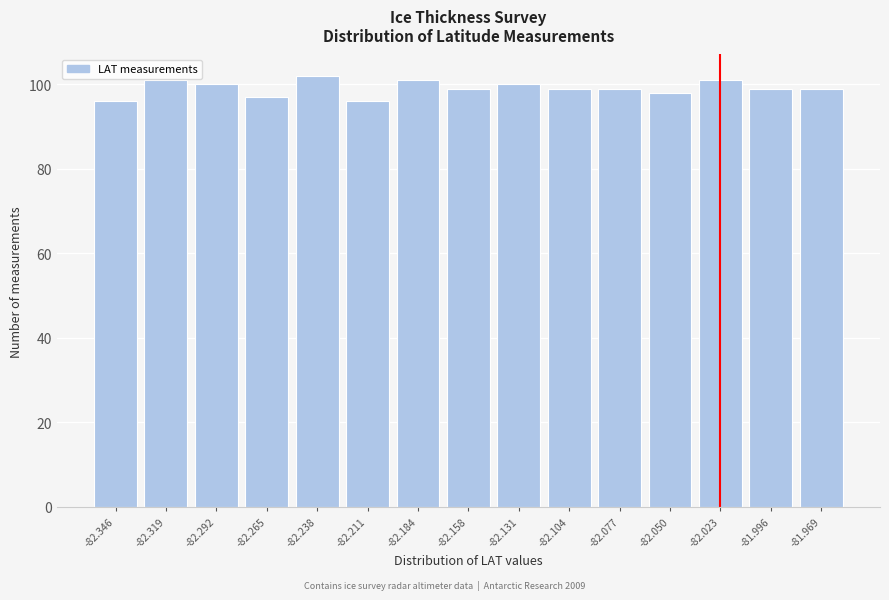

Reading left to right, extract all data points from this chart.

-82.346=96	-82.319=101	-82.292=100	-82.265=97	-82.238=102	-82.211=96	-82.184=101	-82.158=99	-82.131=100	-82.104=99	-82.077=99	-82.050=98	-82.023=101	-81.996=99	-81.969=99